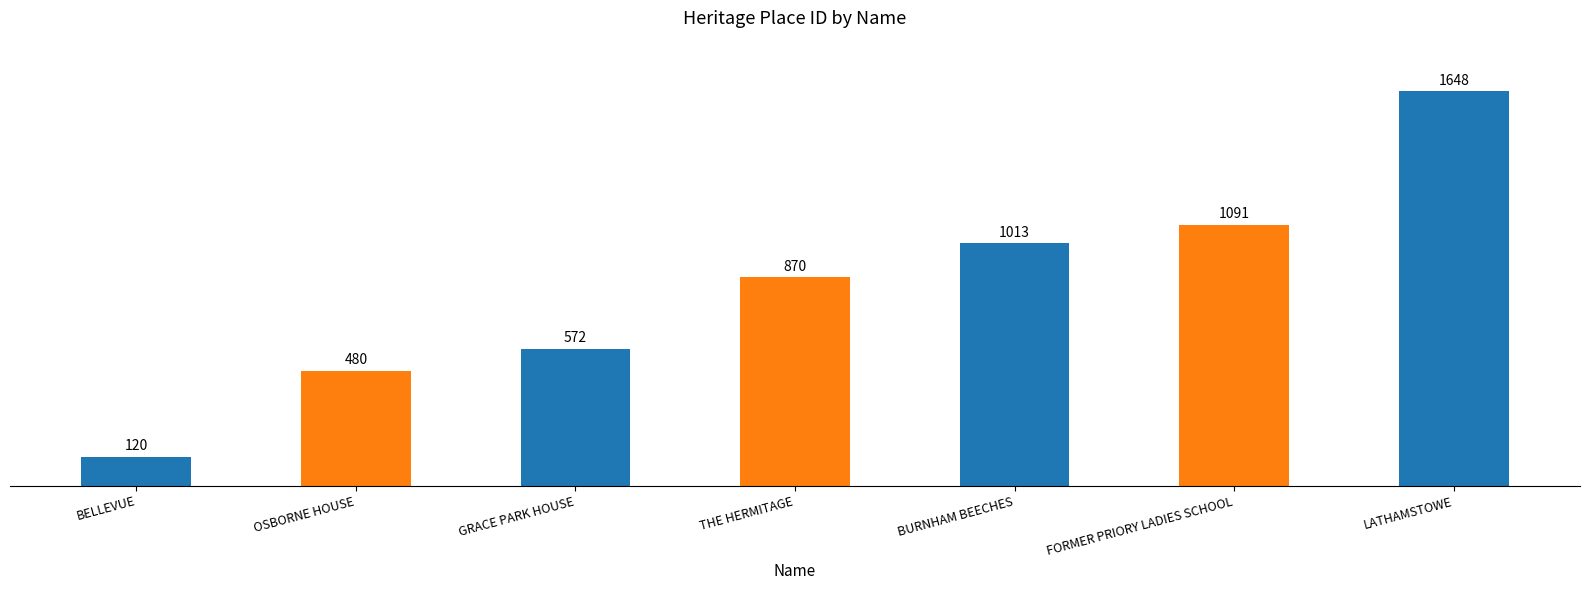

Which category has the highest value across all series?

LATHAMSTOWE